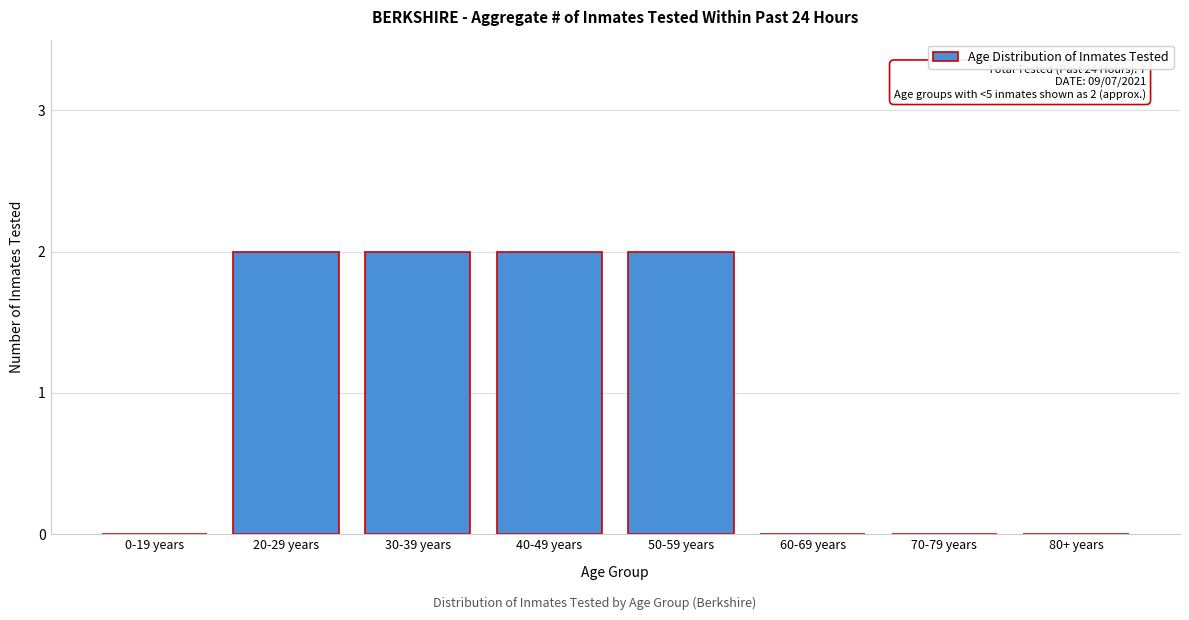

Reading left to right, list all the values displayed in this chart.

0-19 years=0	20-29 years=2	30-39 years=2	40-49 years=2	50-59 years=2	60-69 years=0	70-79 years=0	80+ years=0